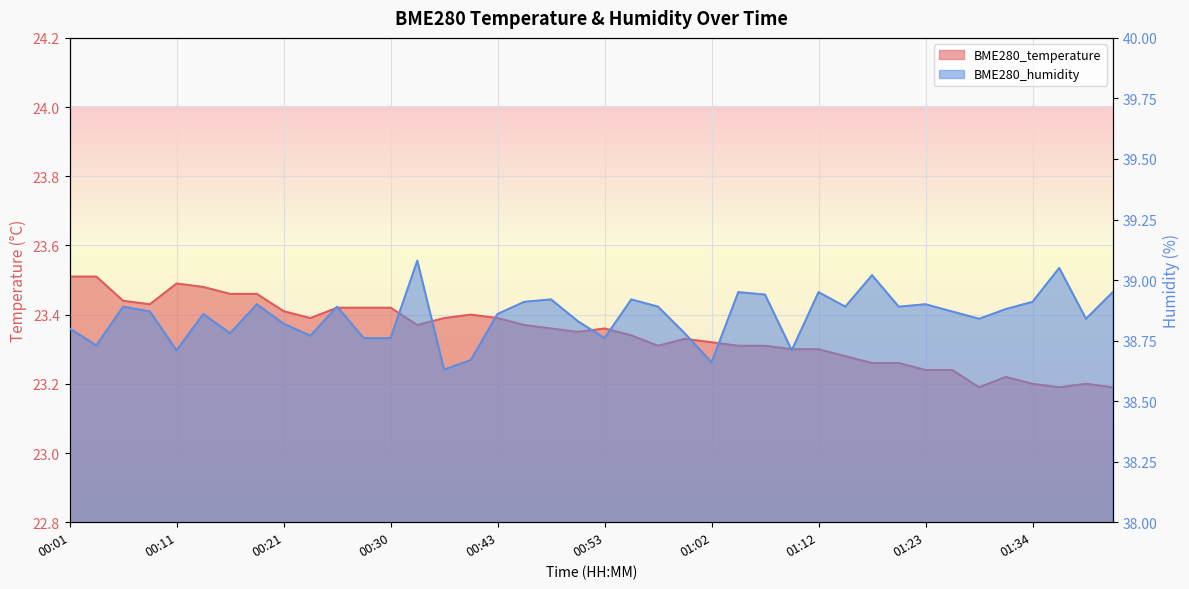

What is the spread (max minus min) of values at 00:11?

15.2